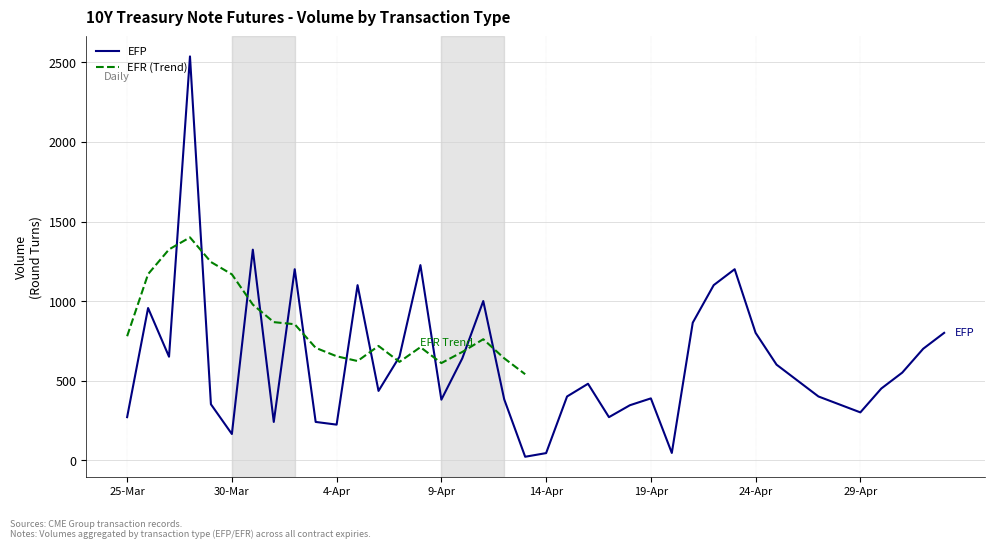

Does the chart display data point markers on the line(s)?

No